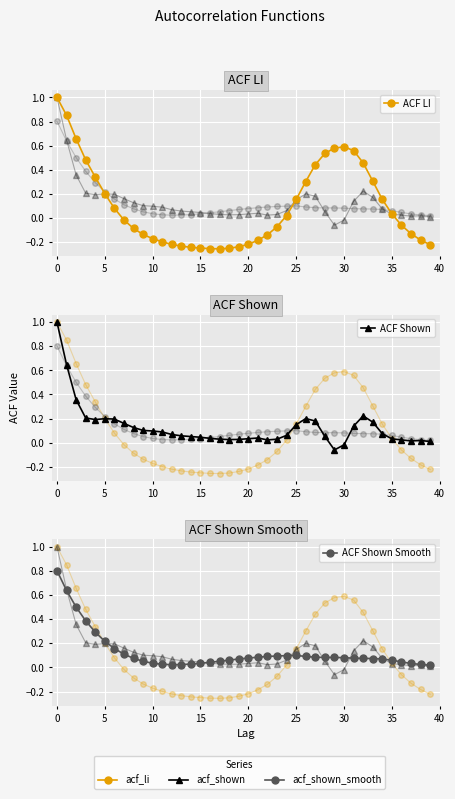

At which label does ACF LI reach its minimum?

17